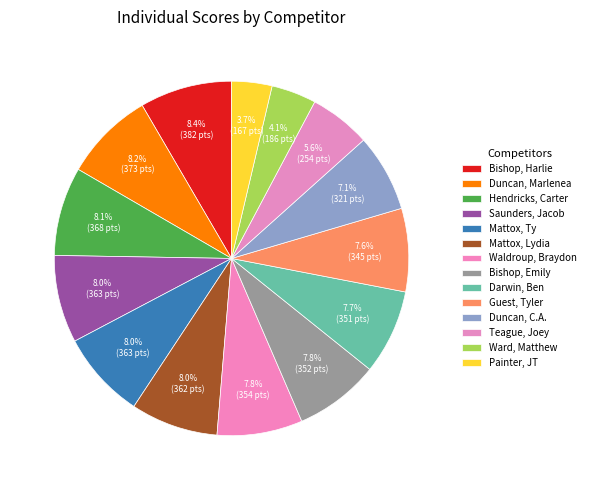

Is the sum of Waldroup, Braydon and Teague, Joey greater than half?

No